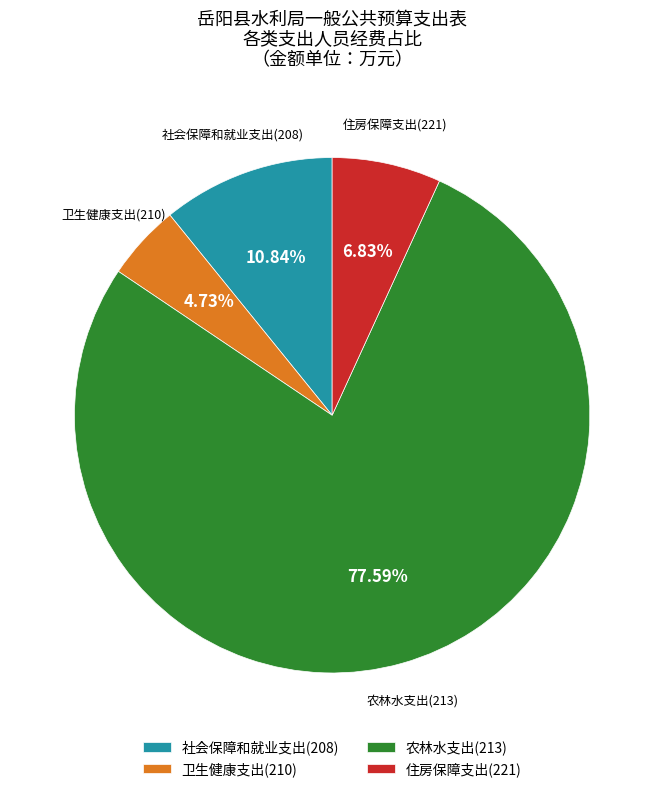

What is the majority slice?

农林水支出(213)